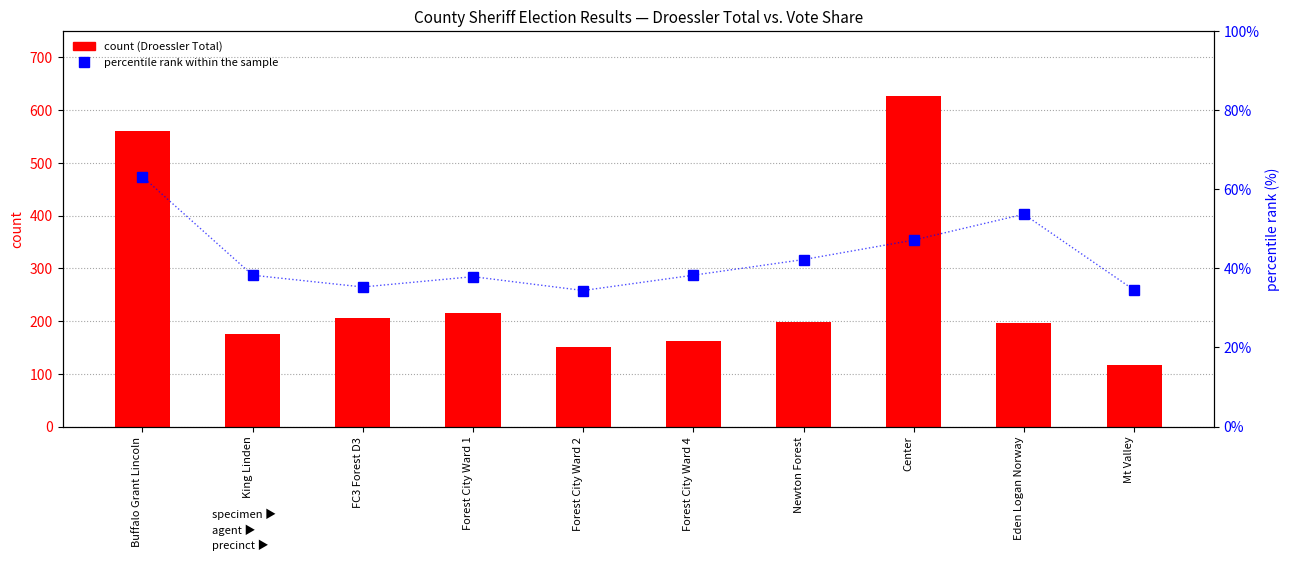

Is the value of percentile rank within sample at Forest City Ward 4 greater than the value of count (Droessler Total) at Center?

No